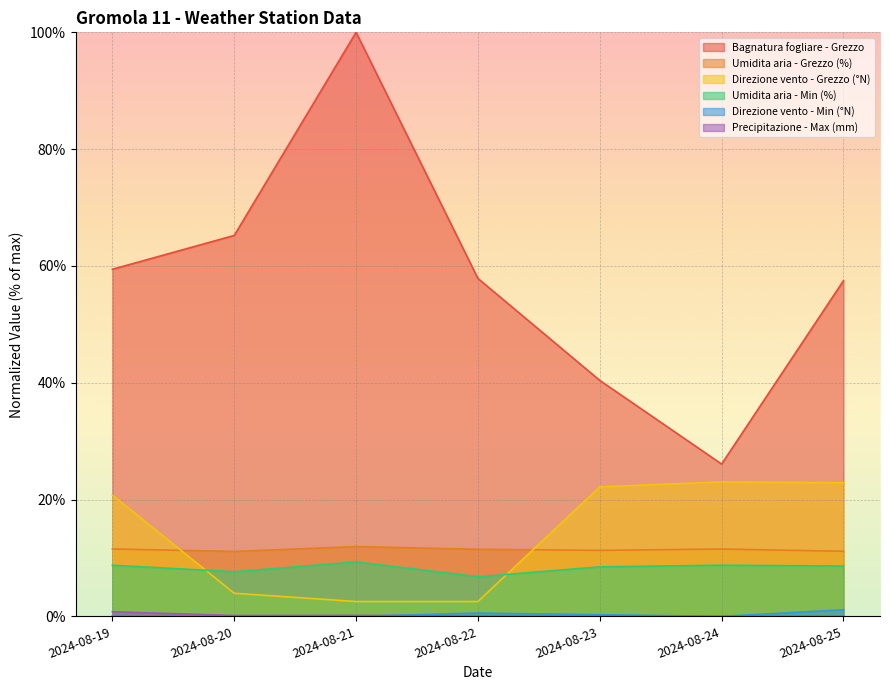

How many lines are shown in the chart?

6